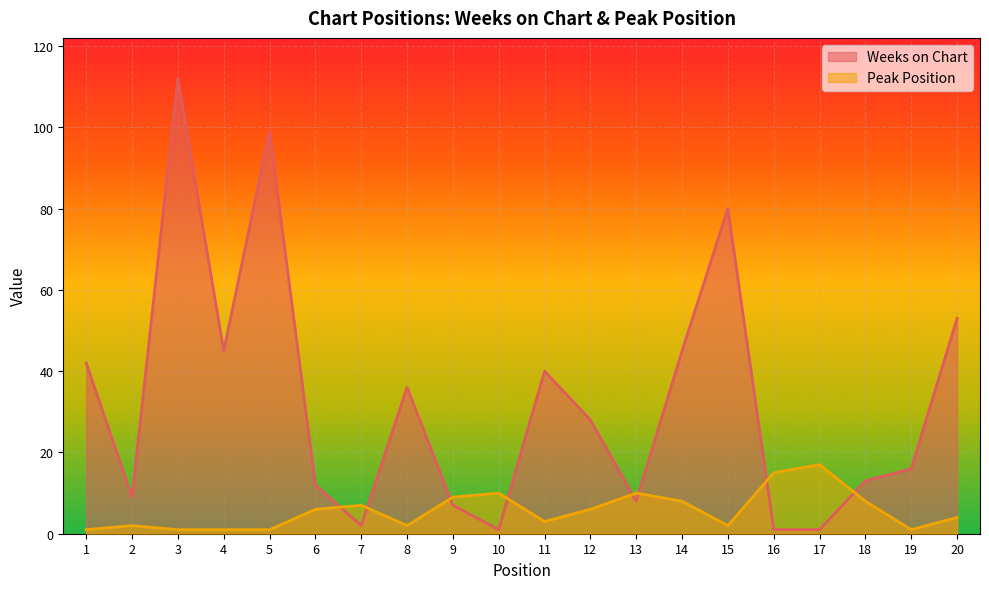

In Peak Position, how many points are higher than both neighbors (excluding endpoints)?

5